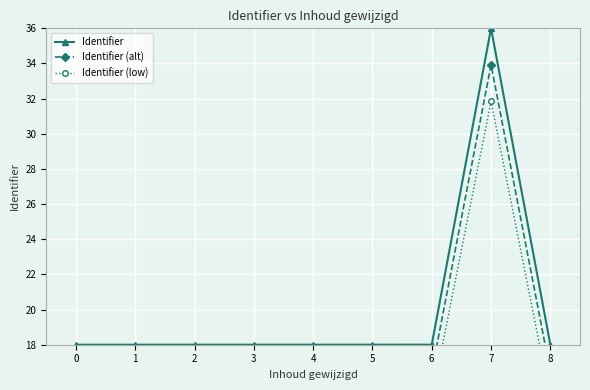

Reading left to right, what are all the values shown in this chart?

Identifier: 0=18.0	1=18.0	2=18.0	3=18.0	4=18.0	5=18.0	6=18.0	7=36.0	8=18.0
Identifier (alt): 0=16.5	1=16.5	2=16.5	3=16.5	4=16.5	5=16.5	6=16.5	7=33.9	8=16.5
Identifier (low): 0=14.9	1=14.9	2=14.9	3=14.9	4=14.9	5=14.9	6=14.9	7=31.8	8=14.9